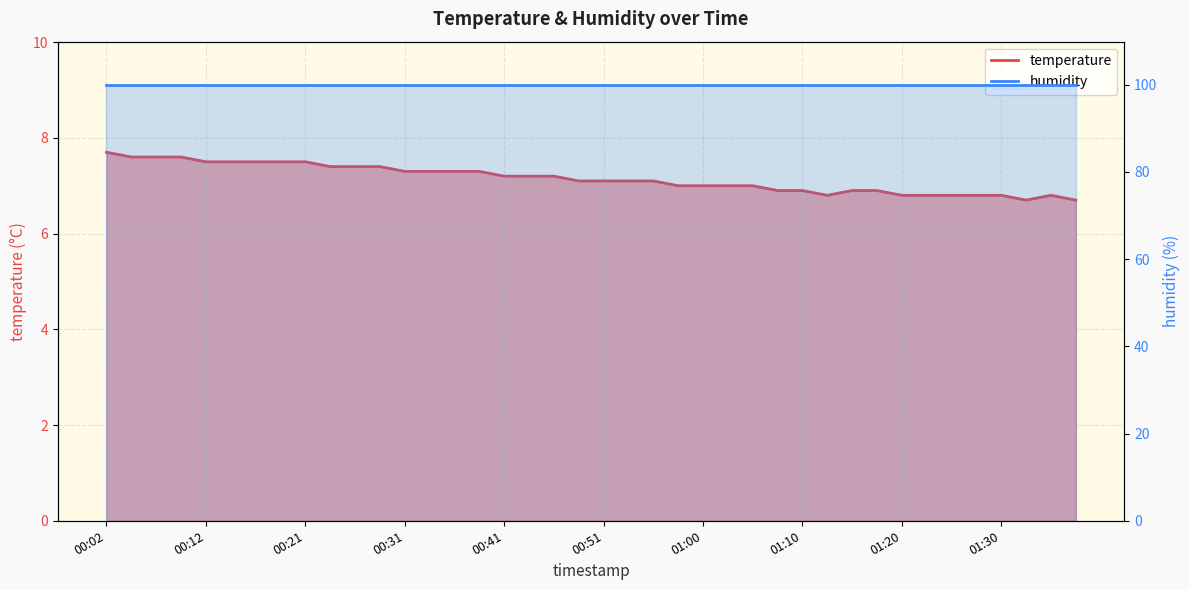

Reading left to right, transcribe all the data shown in this chart.

00:02=7.7	00:04=7.6	00:07=7.6	00:09=7.6	00:12=7.5	00:14=7.5	00:17=7.5	00:19=7.5	00:21=7.5	00:24=7.4	00:26=7.4	00:29=7.4	00:31=7.3	00:34=7.3	00:36=7.3	00:38=7.3	00:41=7.2	00:43=7.2	00:46=7.2	00:48=7.1	00:51=7.1	00:53=7.1	00:55=7.1	00:58=7.0	01:00=7.0	01:03=7.0	01:05=7.0	01:08=6.9	01:10=6.9	01:13=6.8	01:15=6.9	01:17=6.9	01:20=6.8	01:22=6.8	01:25=6.8	01:27=6.8	01:30=6.8	01:32=6.7	01:35=6.8	01:37=6.7